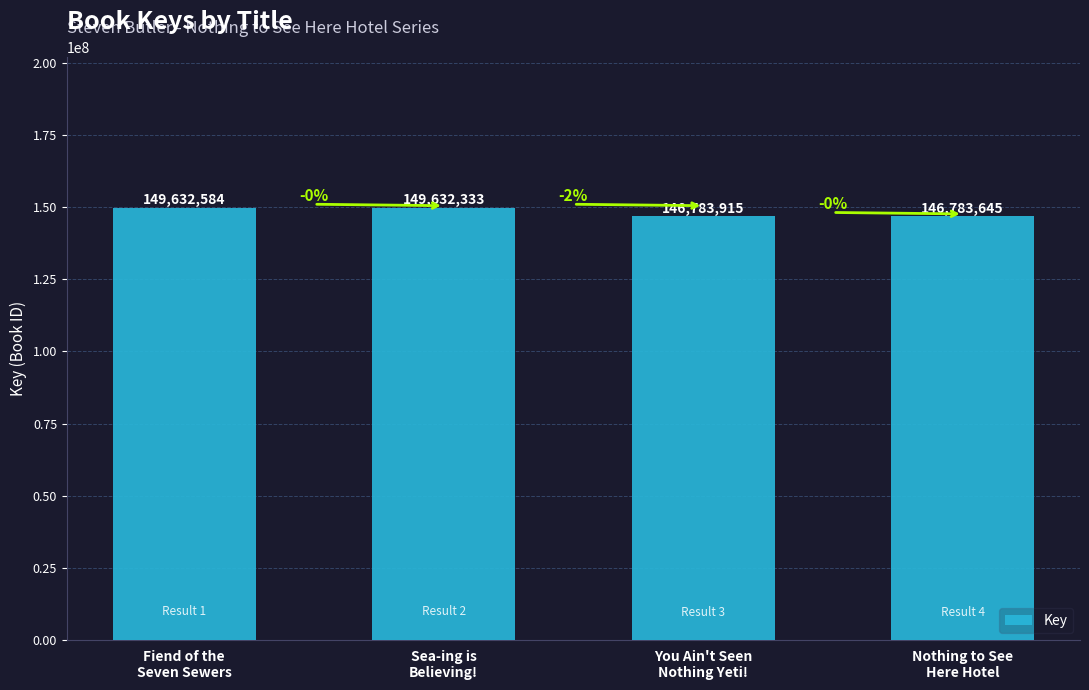

What is the average value?

148208119